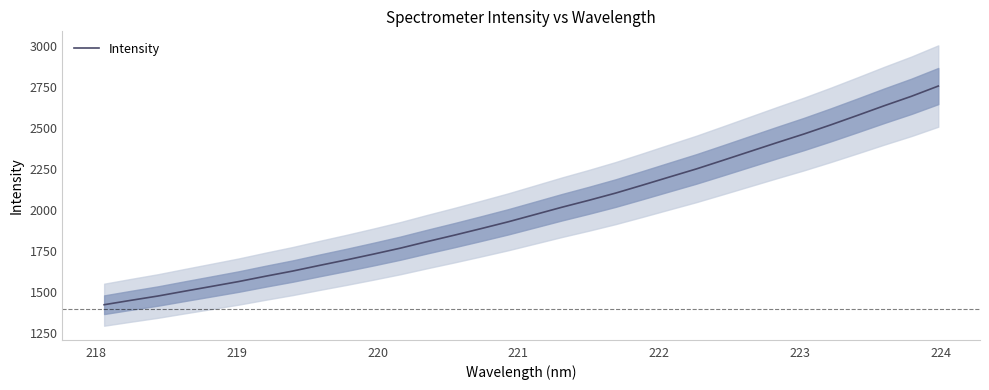

What is the minimum value for Intensity?

1421.7